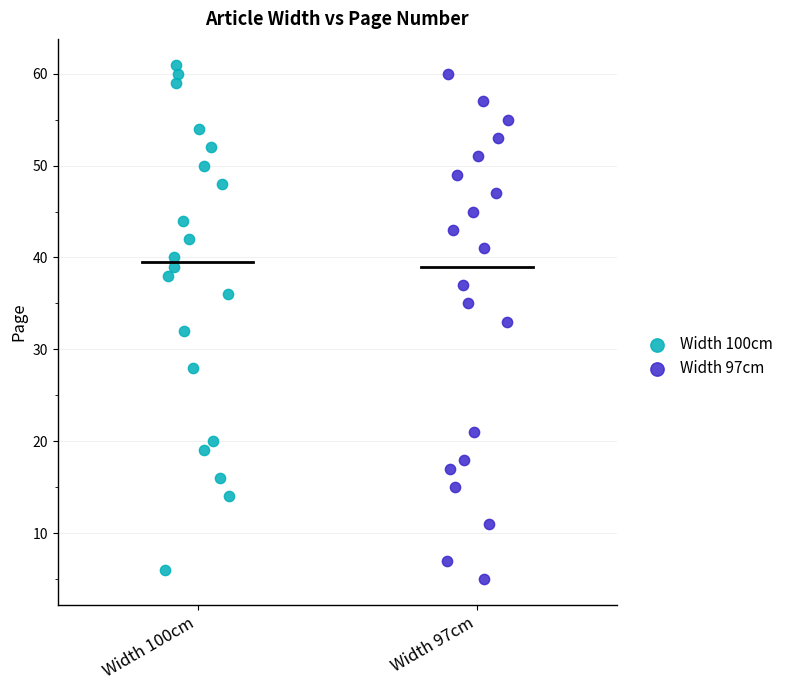

Which series contains the highest Y value?

Width 100cm